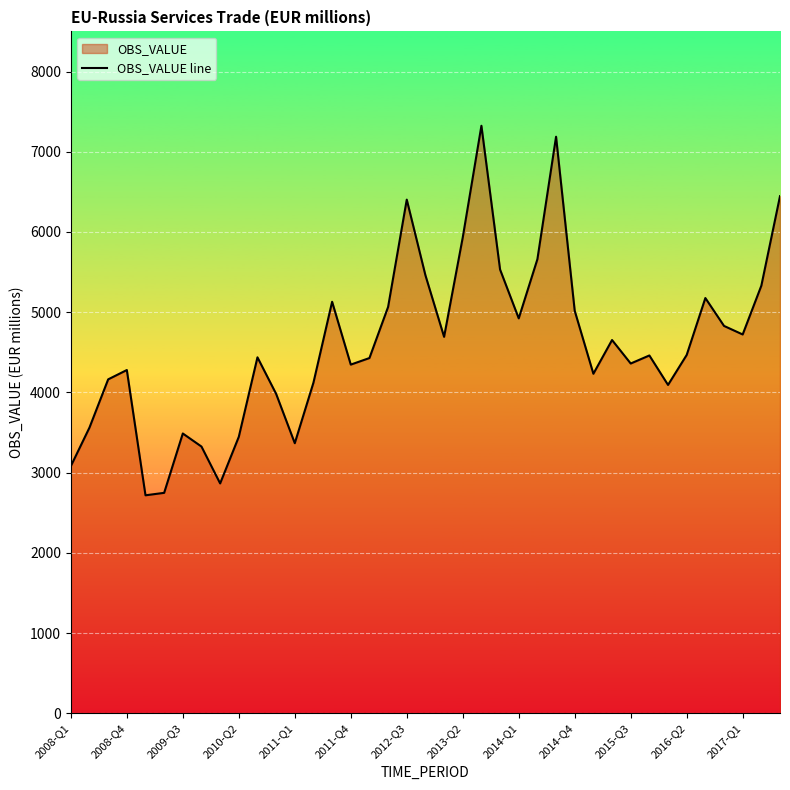

What is the smallest value displayed?

2717.0